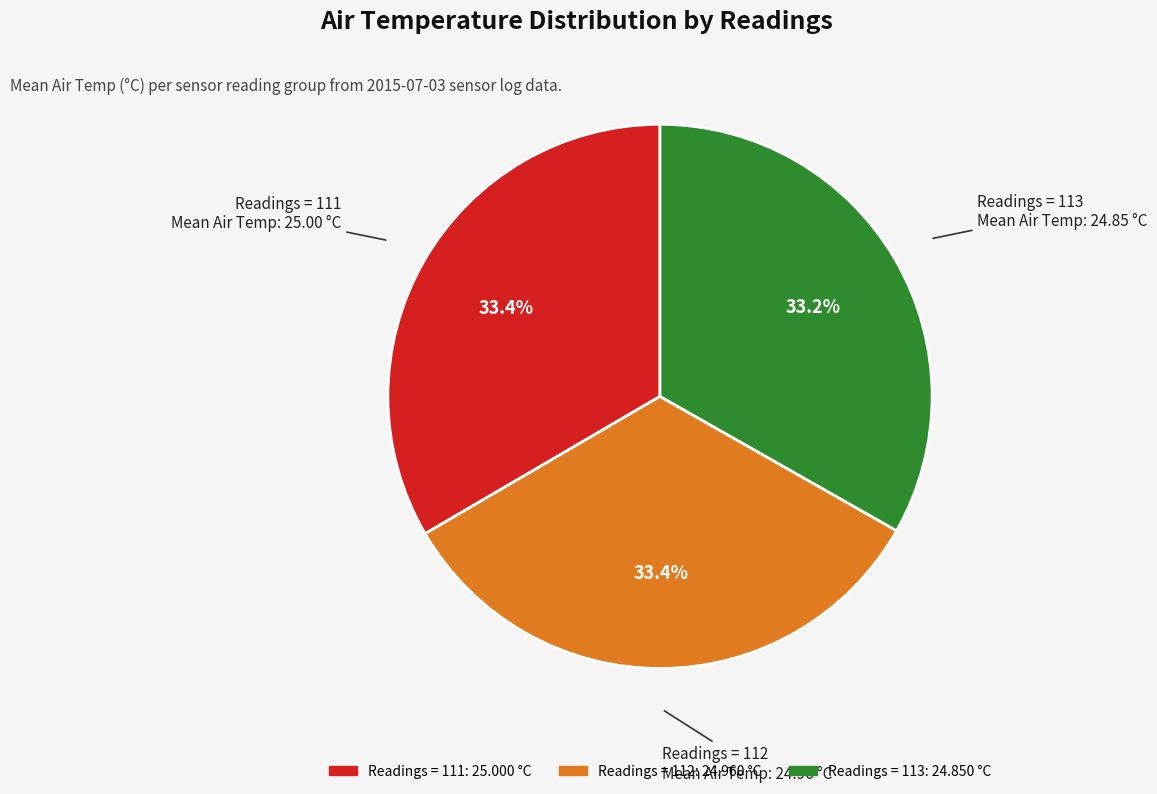

Is there a majority slice in this chart?

No